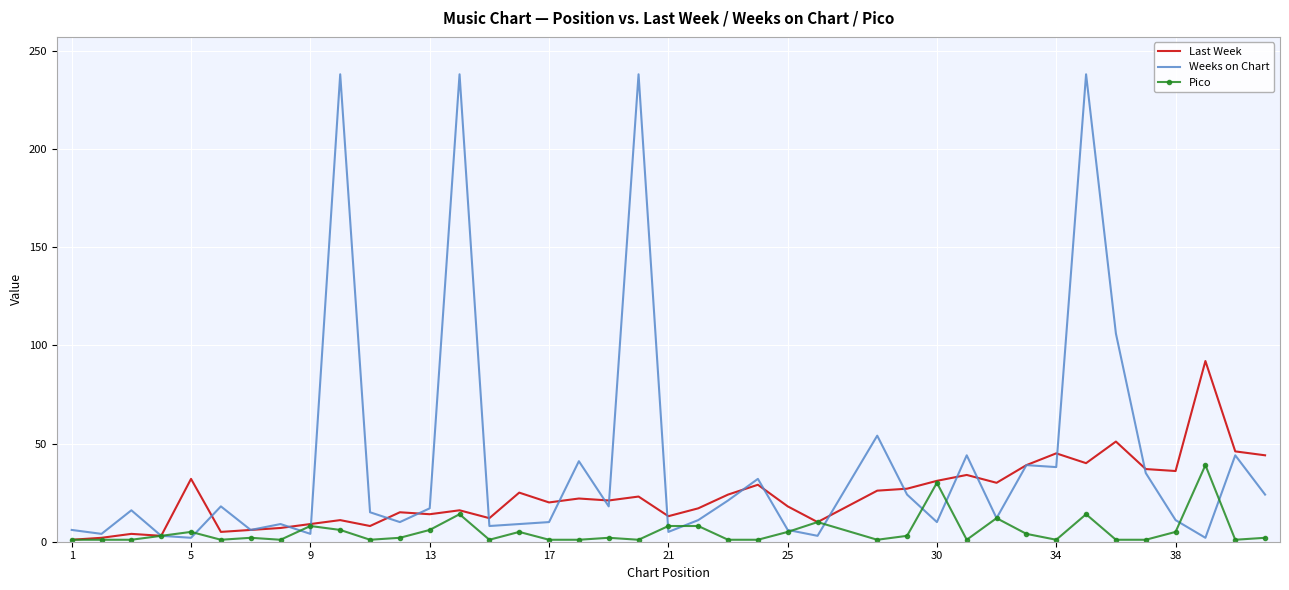

What is the maximum value for Pico?

39